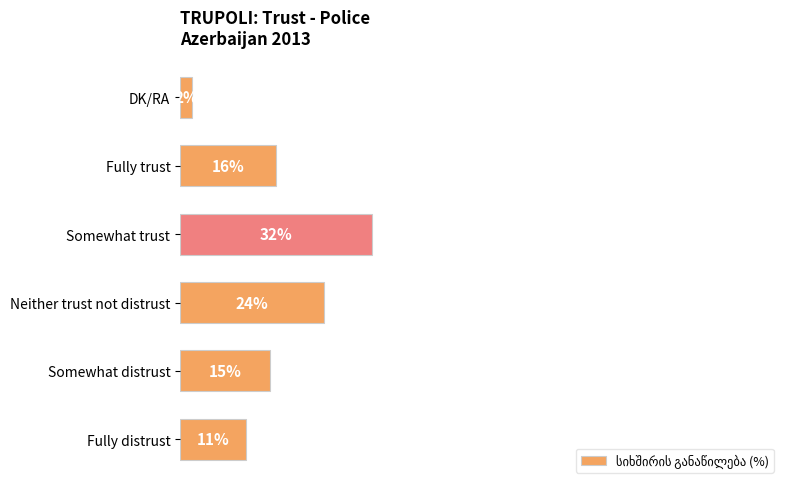

Between Fully distrust and Neither trust not distrust, which is larger?

Neither trust not distrust